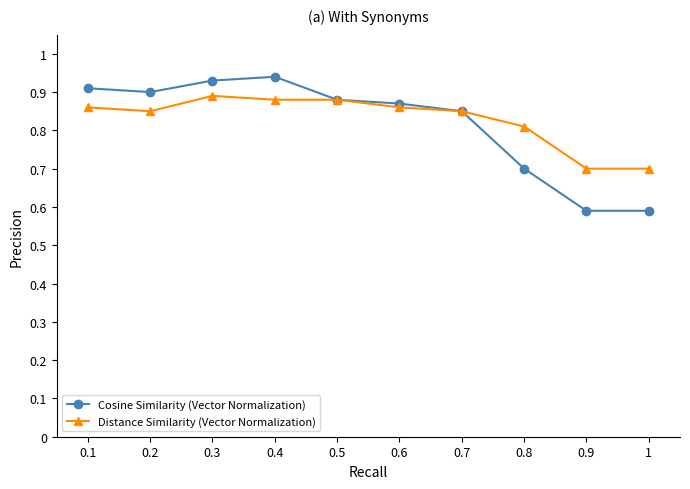

What is the difference between the maximum and minimum values in the Distance Similarity (Vector Normalization) series?

0.2